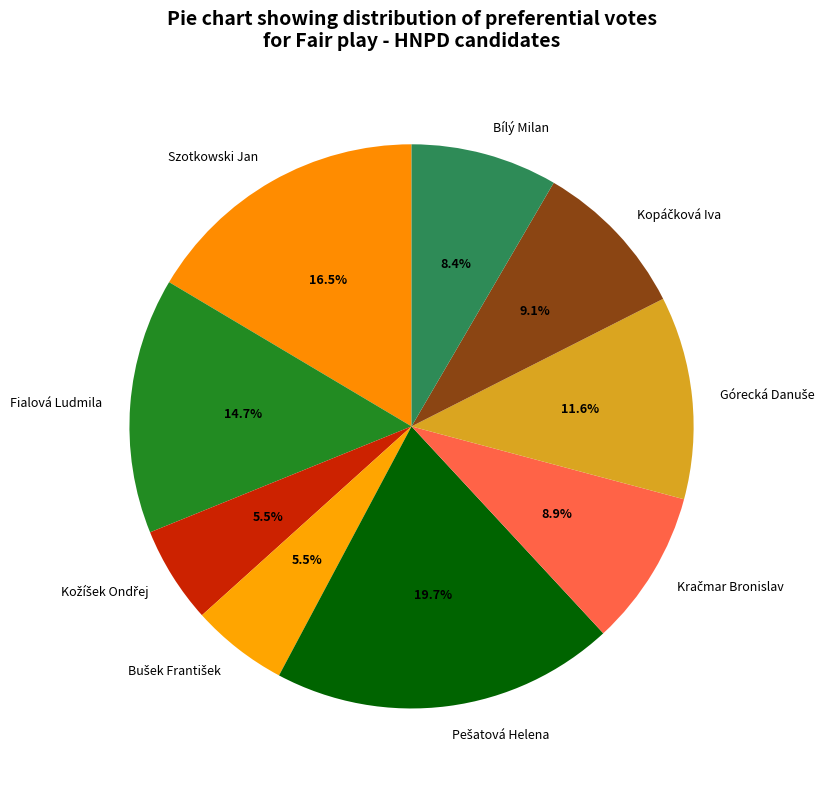

What is the total percentage of Szotkowski Jan and Bílý Milan?

24.9%